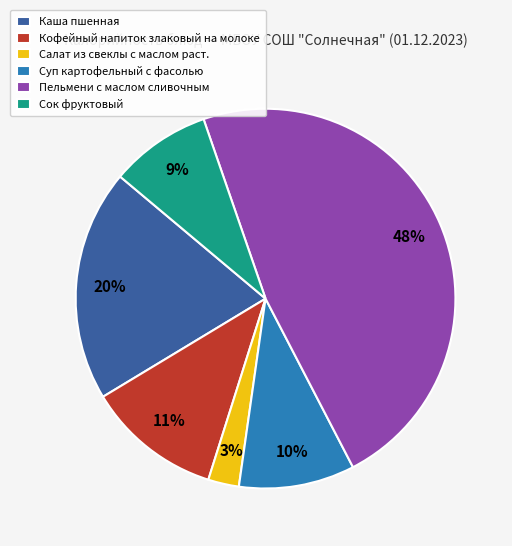

Rank the categories by value from lowest to highest.

Салат из свеклы с маслом раст., Сок фруктовый, Суп картофельный с фасолью, Кофейный напиток злаковый на молоке, Каша пшенная, Пельмени с маслом сливочным